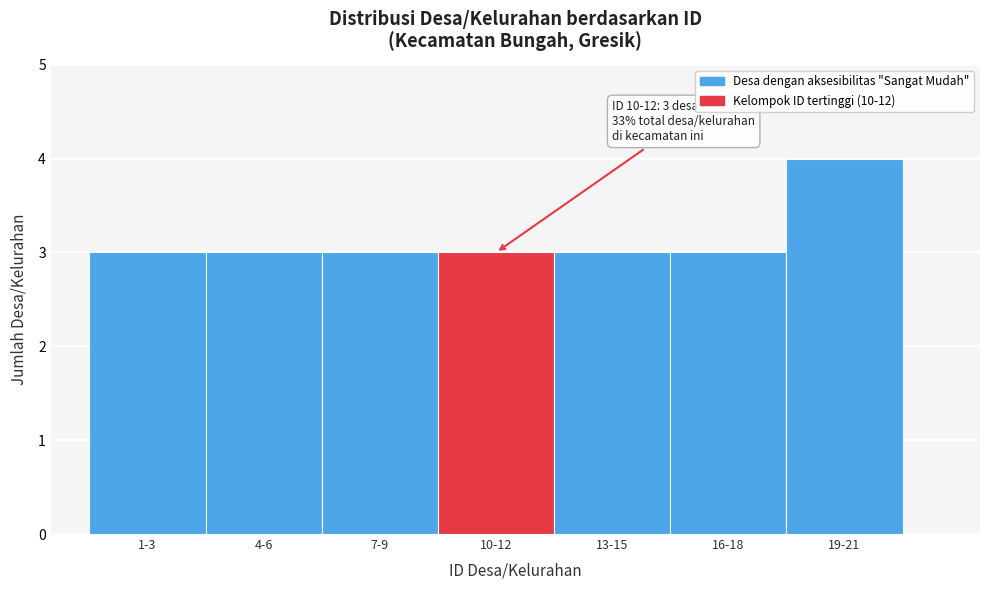

Reading right to left, list all the values displayed in this chart.

4	3	3	3	3	3	3